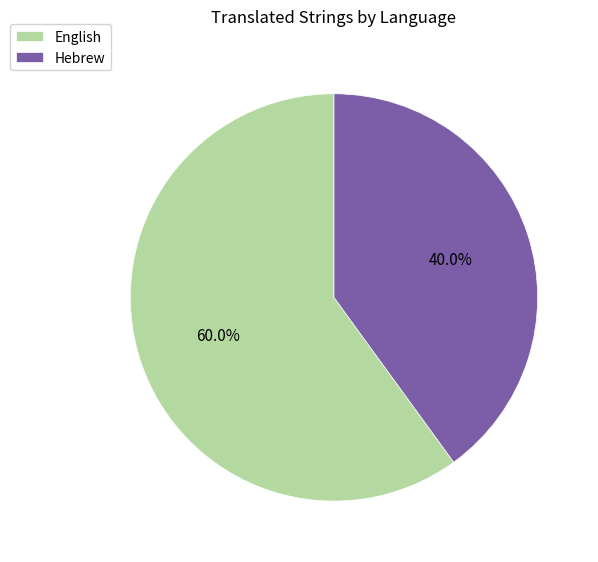

Which slice is the largest?

English